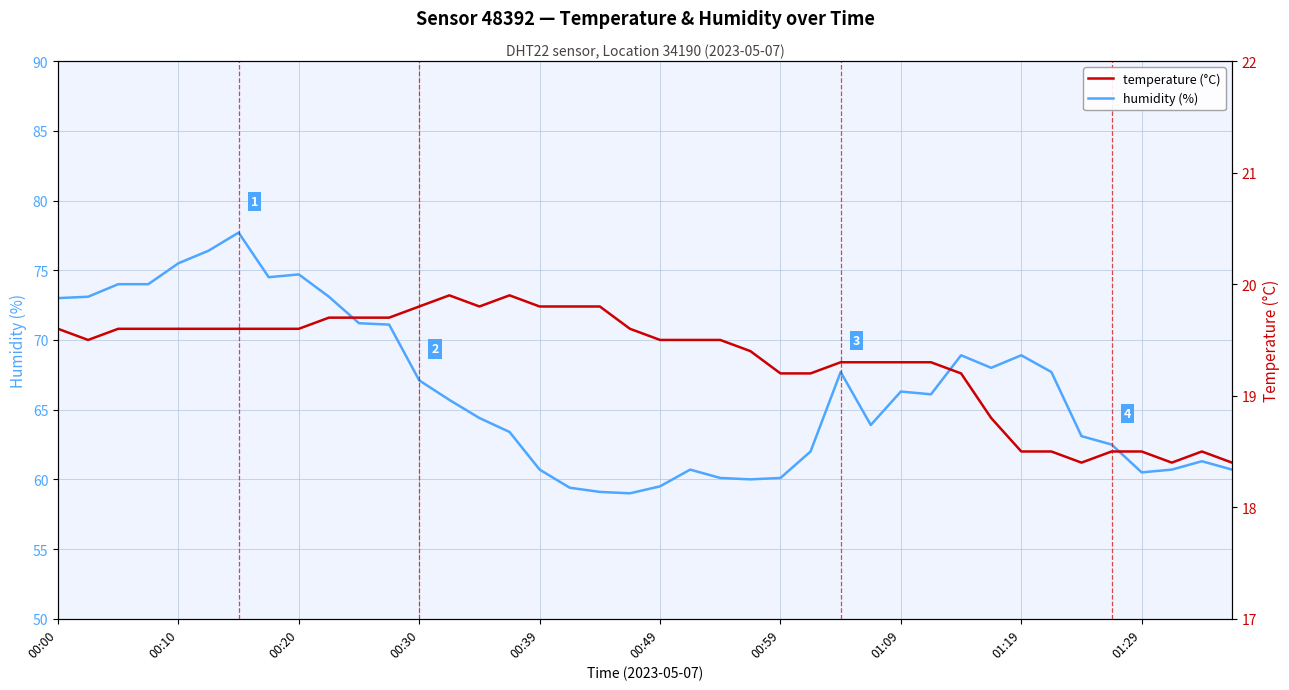

The value of temperature at 27 is 8.7. True or false?

False